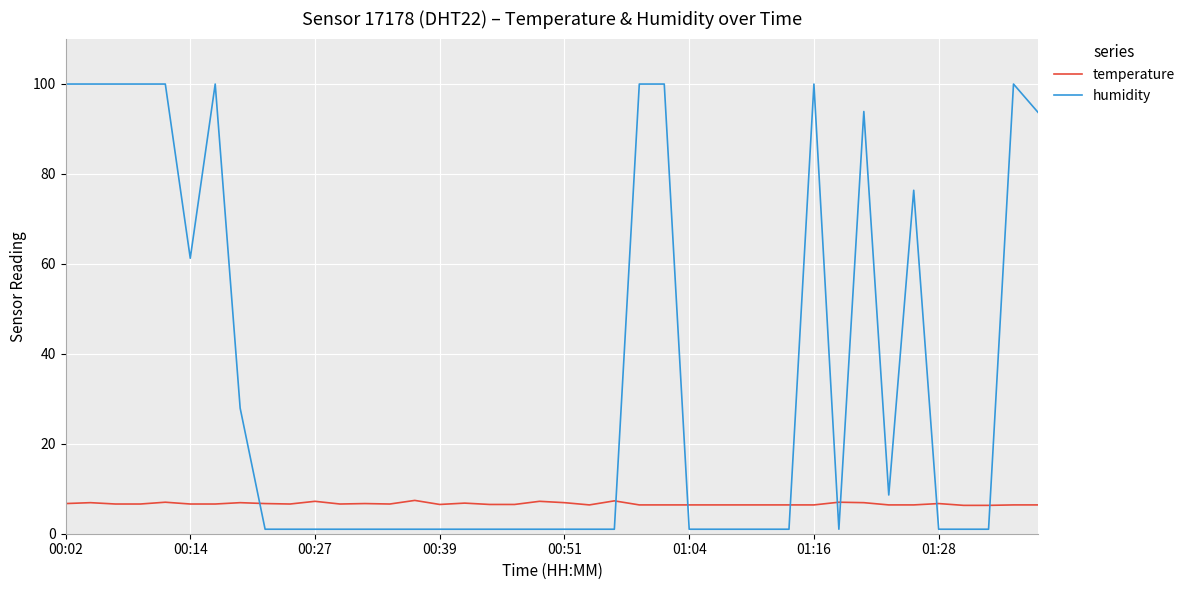

Which series has the widest spread of values?

humidity